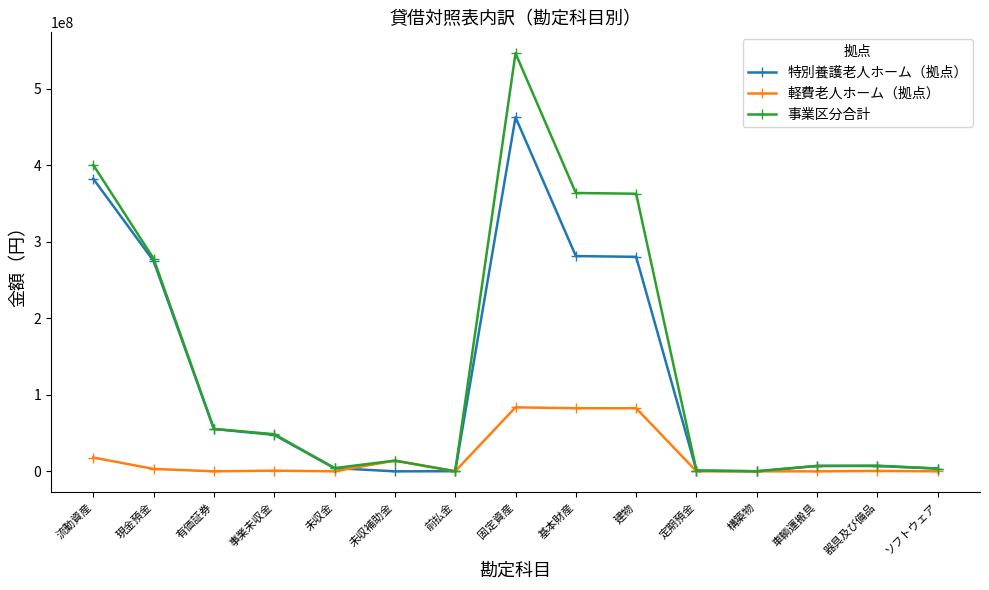

True or false: 軽費老人ホーム（拠点） has more than 0 interior local peaks.

True